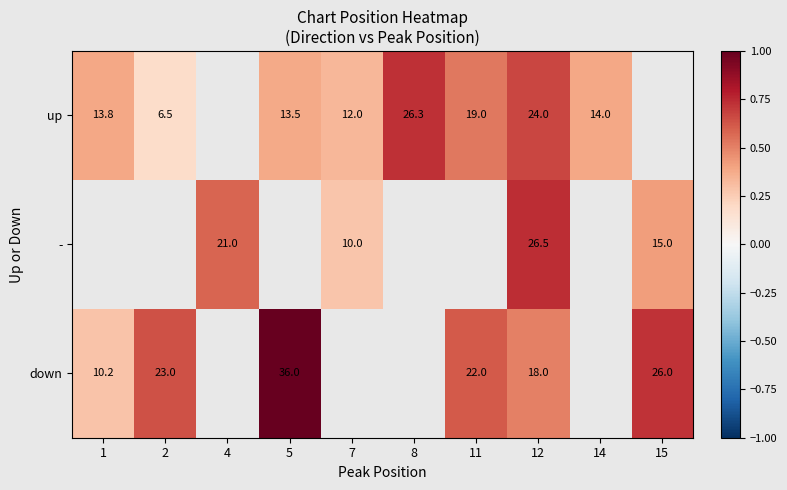

Is the value of up at 14 greater than the value of down at 5?

No